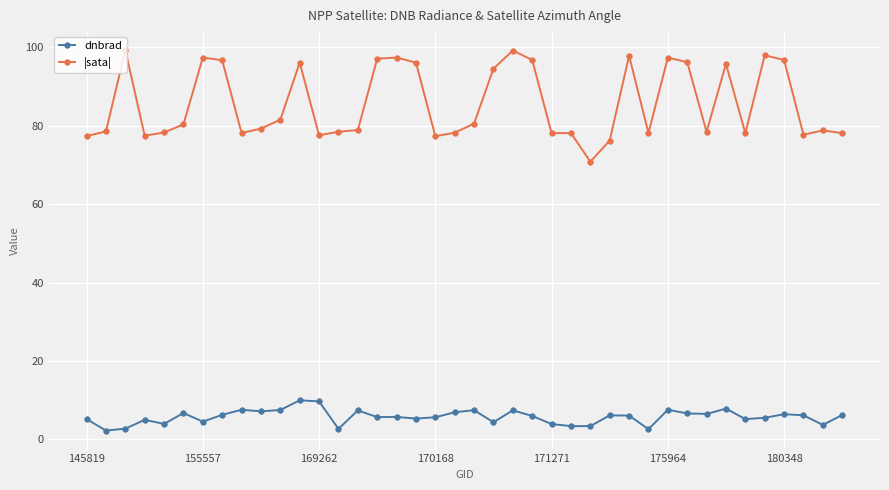

What is the difference between the second highest and second lowest values in the dnbrad series?

7.1